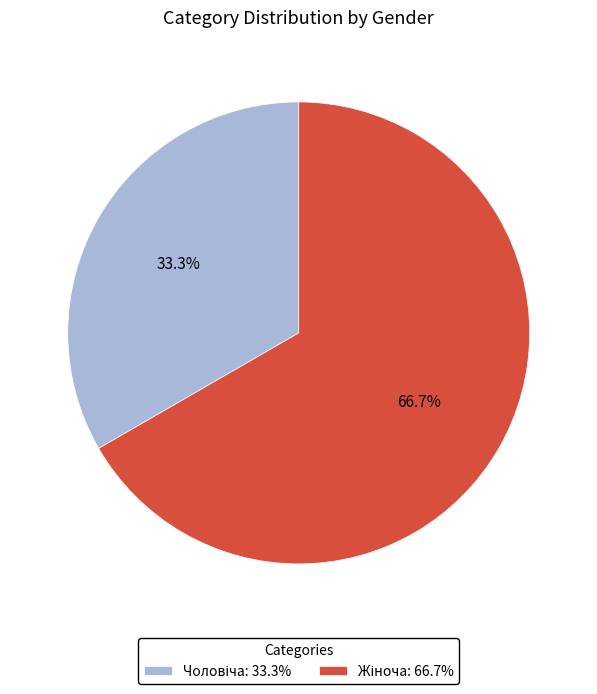

Does any single category account for the majority?

Yes